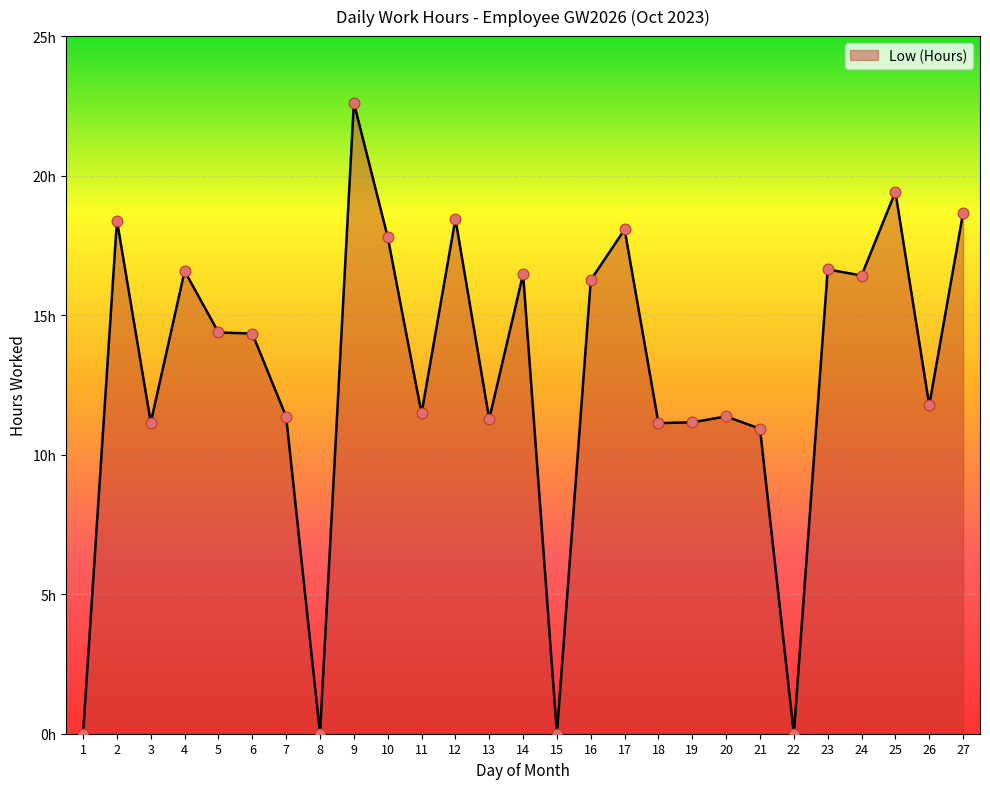

What is the change in value from 15 to 23?

+16.6